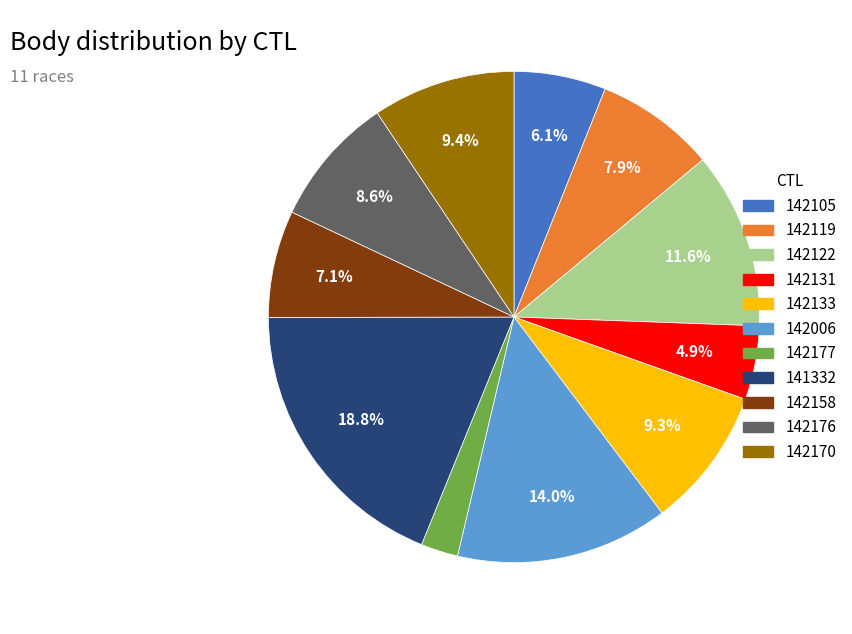

How many segments does this pie chart have?

11